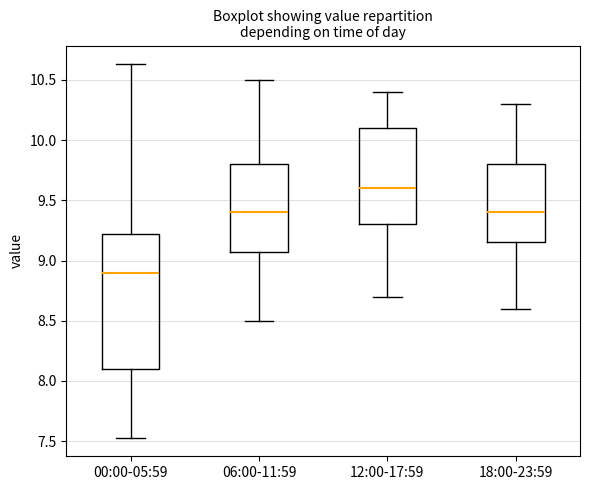

Which box's median line is the highest?

12:00-17:59